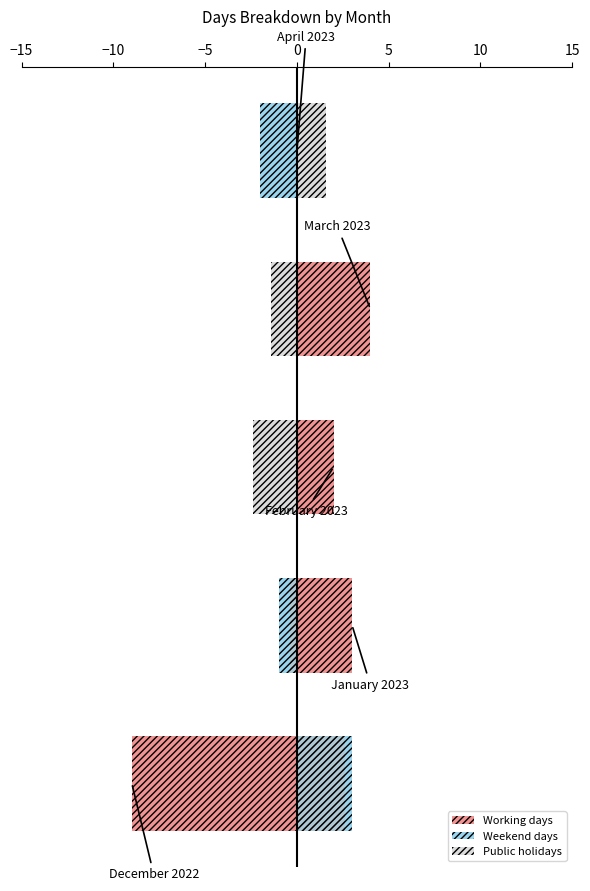

Which series has the largest total across all categories?

Public holidays